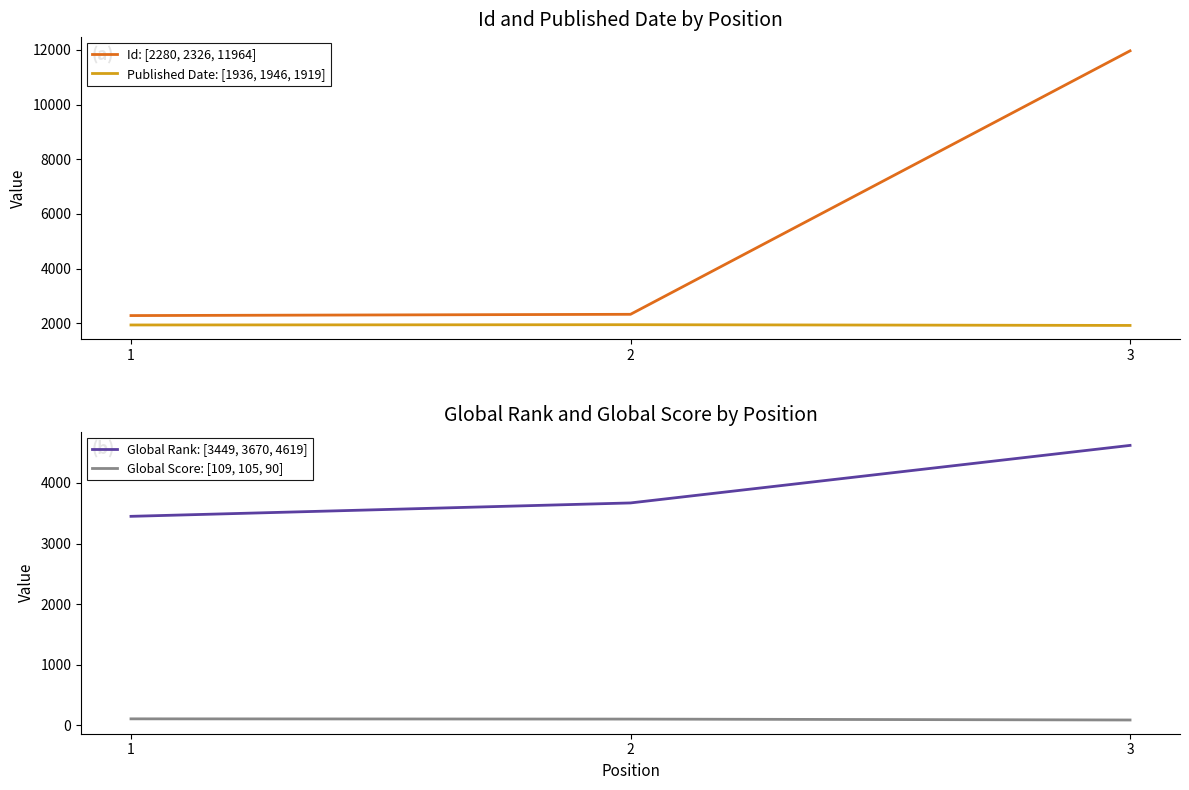

Which series has the widest spread of values?

Id: [2280, 2326, 11964]